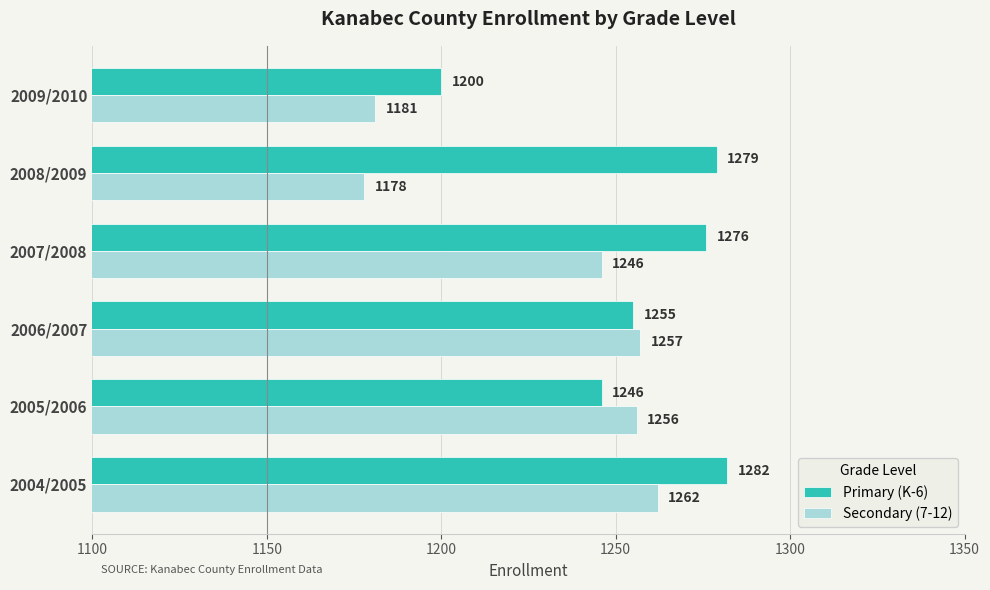

Between 2009/2010 and 2005/2006, which series saw the biggest shift?

Secondary (7-12)